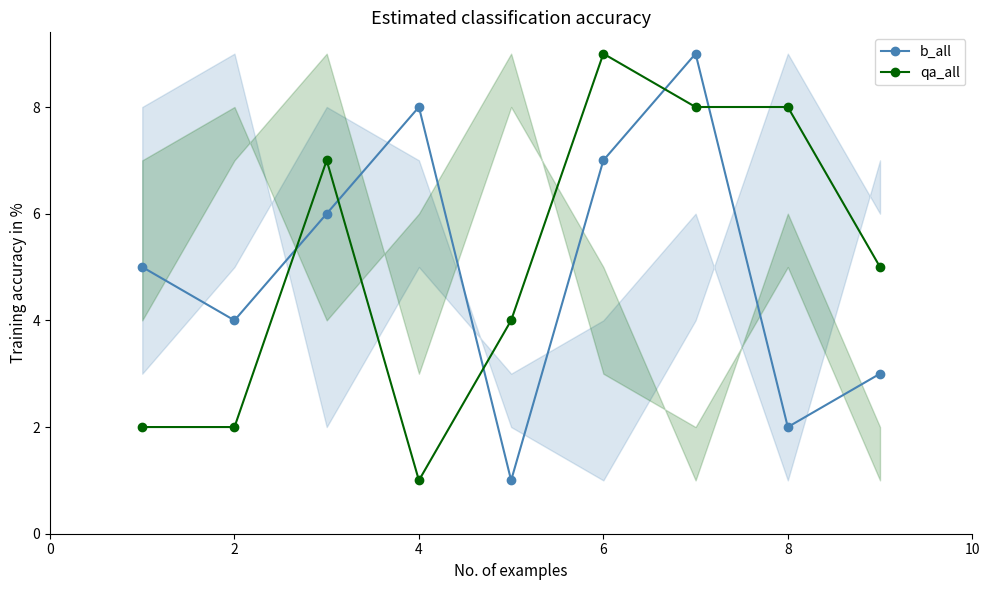

What is the maximum value for b_all?

9